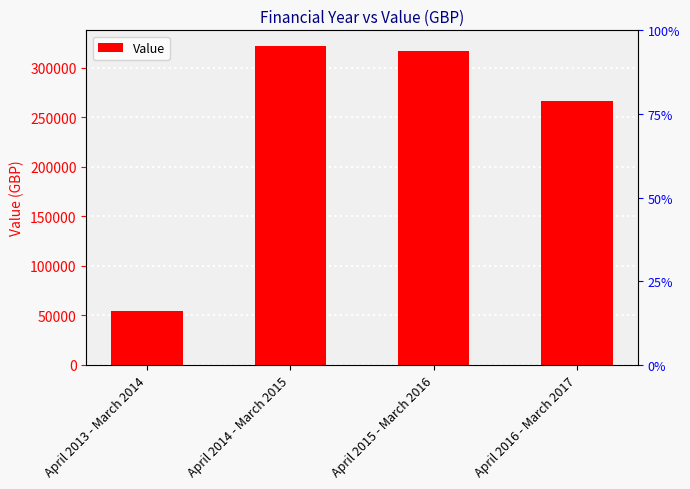

True or false: the data shows 266225 at April 2016 - March 2017.

True